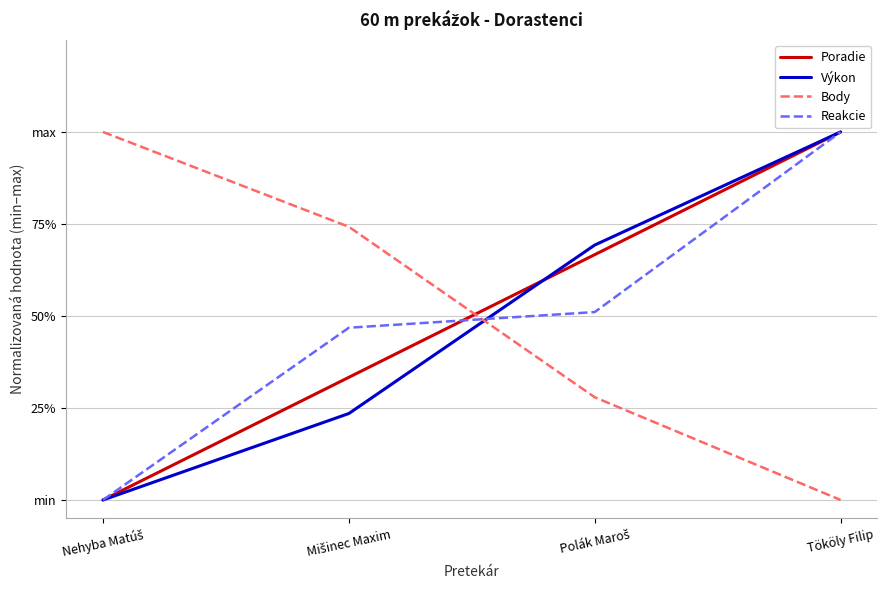

What are all the series names shown in the legend?

Poradie, Výkon, Body, Reakcie